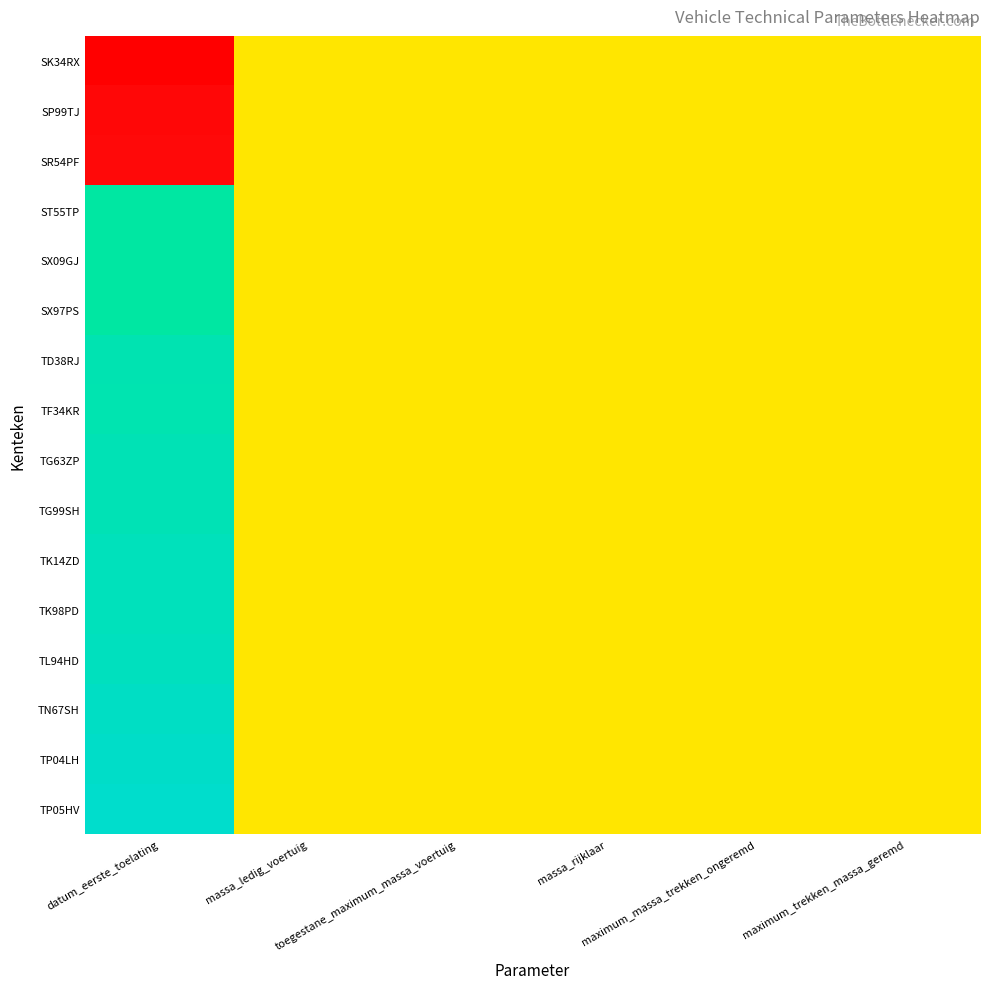

What is the total value across all series at datum_eerste_toelating?

12.4